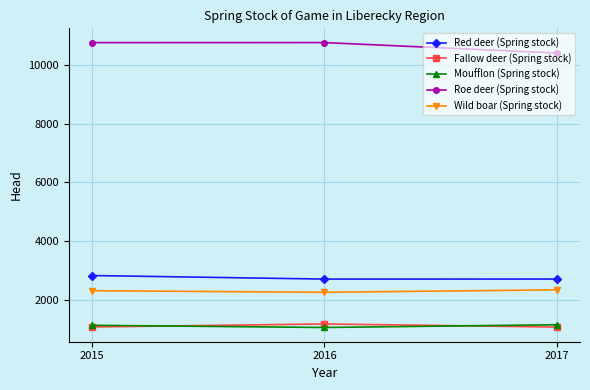

What is the lowest value of the Wild boar (Spring stock) series?

2259